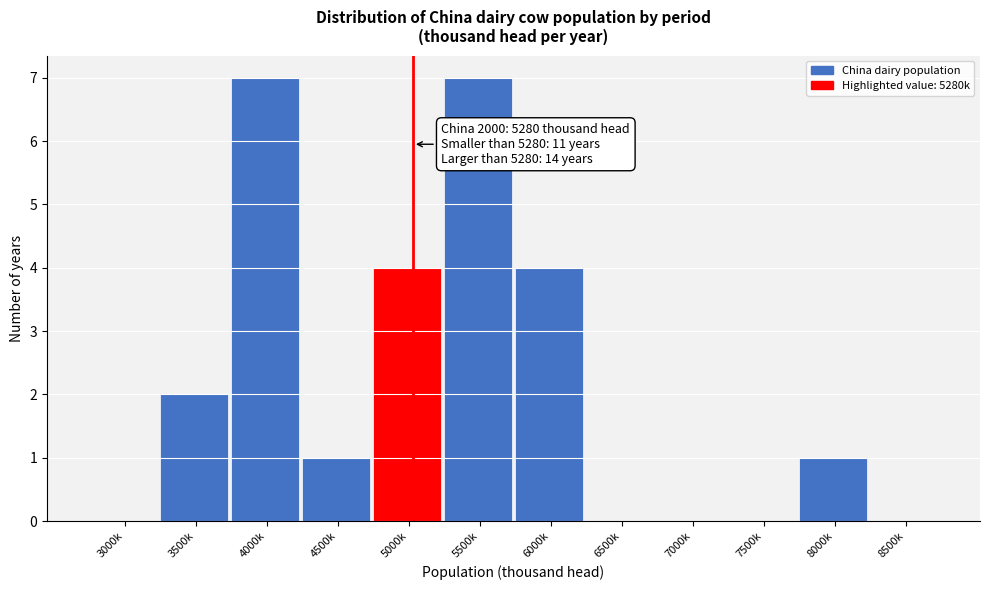

Reading right to left, list all the values displayed in this chart.

8500k=0	8000k=1	7500k=0	7000k=0	6500k=0	6000k=4	5500k=7	5000k=4	4500k=1	4000k=7	3500k=2	3000k=0